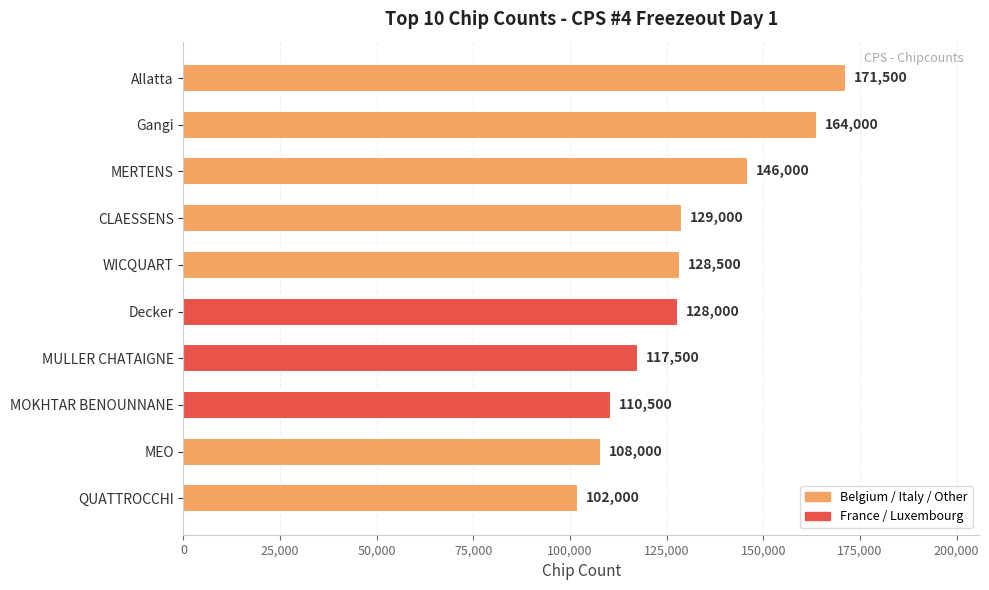

Reading top to bottom, transcribe all the data shown in this chart.

Allatta=171500	Gangi=164000	MERTENS=146000	CLAESSENS=129000	WICQUART=128500	Decker=128000	MULLER CHATAIGNE=117500	MOKHTAR BENOUNNANE=110500	MEO=108000	QUATTROCCHI=102000